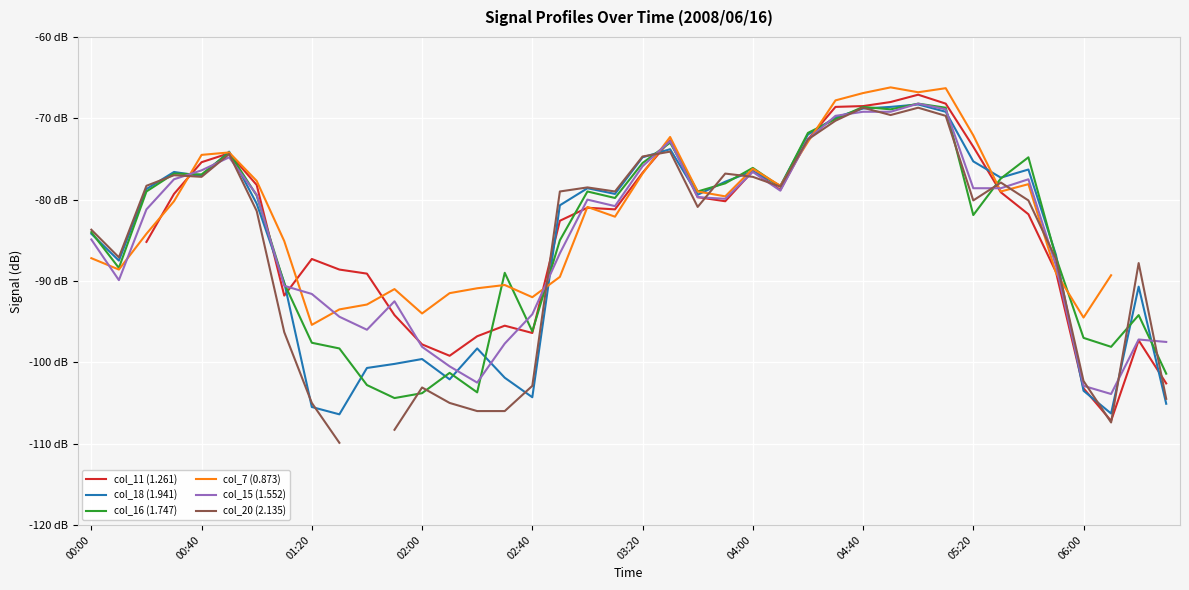

How many values in the col_11 (1.261) series are below -81?

20